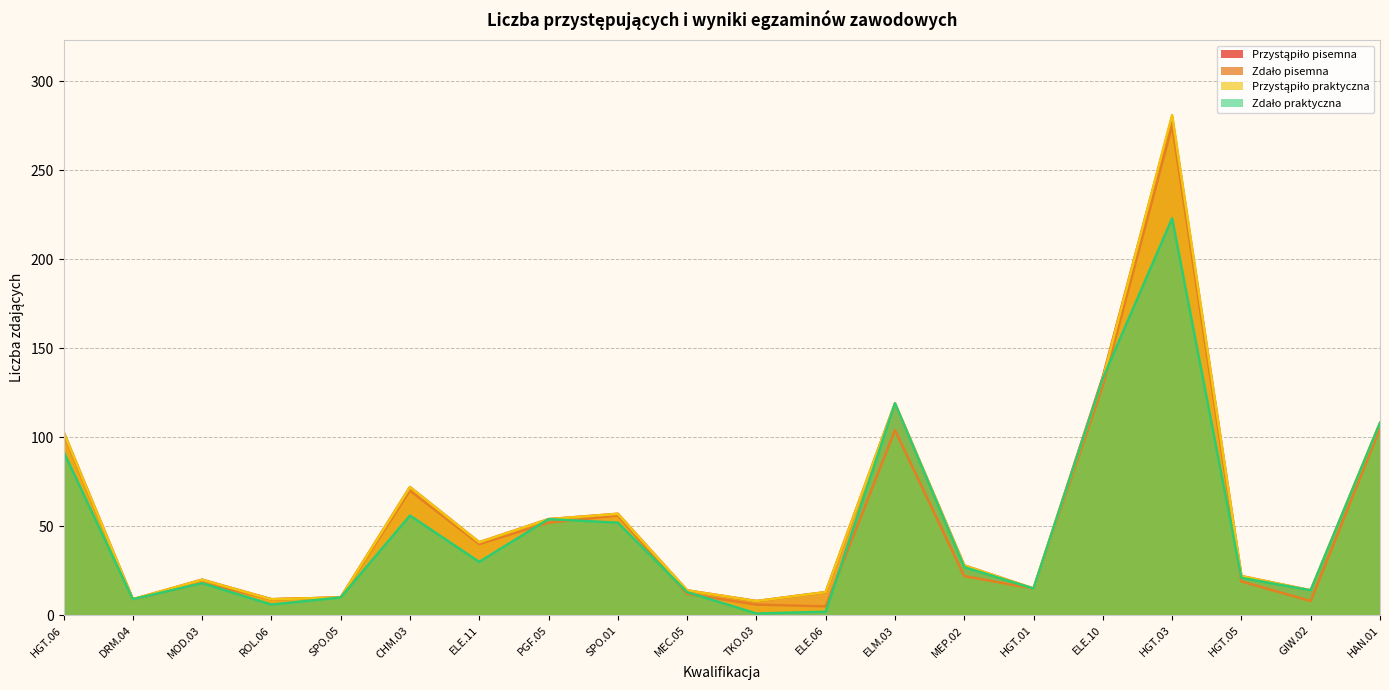

At which category does Przystąpiło praktyczna reach its first local peak?

MOD.03